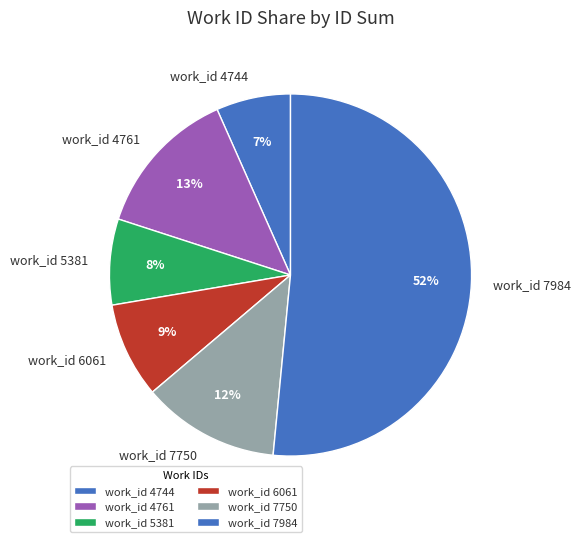

Between work_id 7984 and work_id 4744, which is larger?

work_id 7984